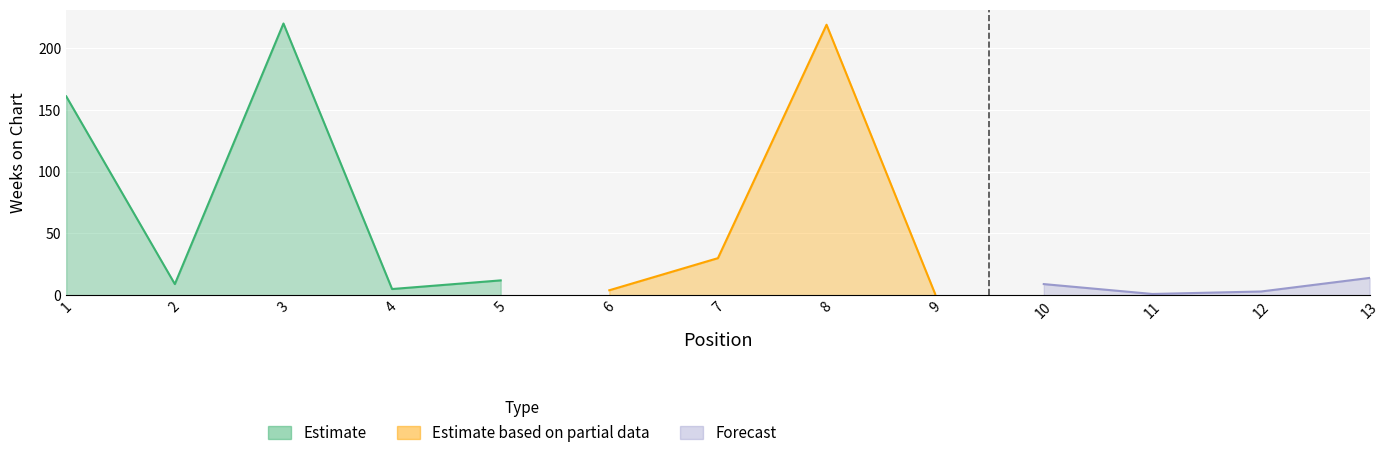

What is the total value across all series at 3?

221